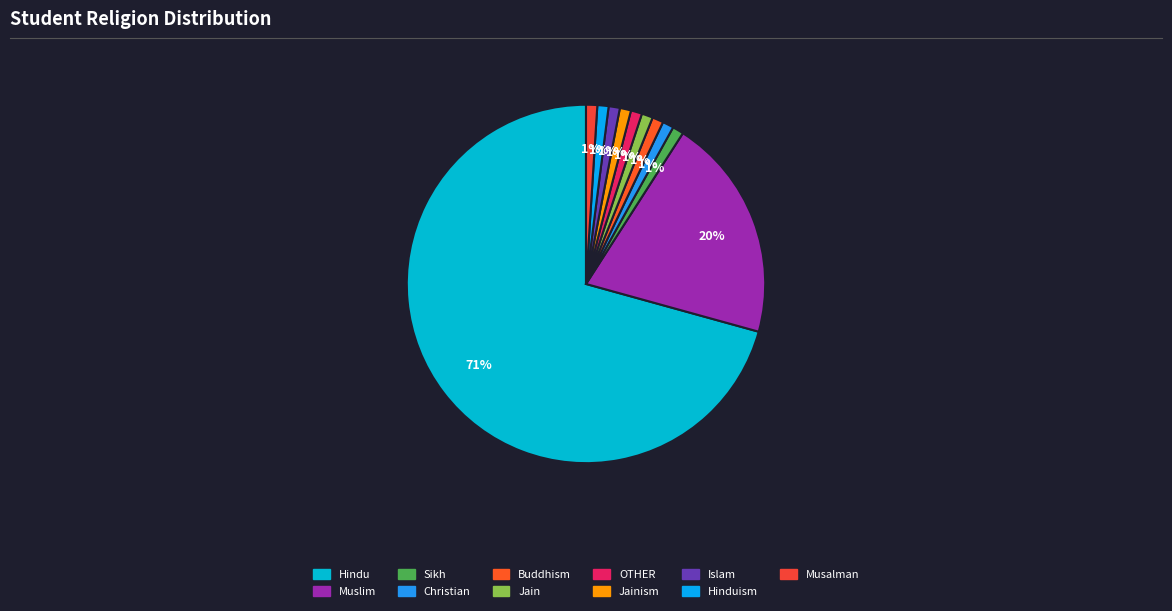

How many slices are in this pie chart?

11